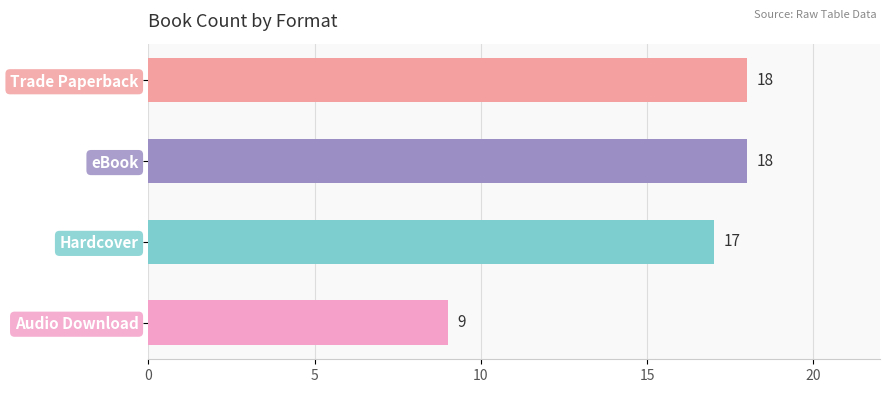

Does the chart contain any negative values?

No